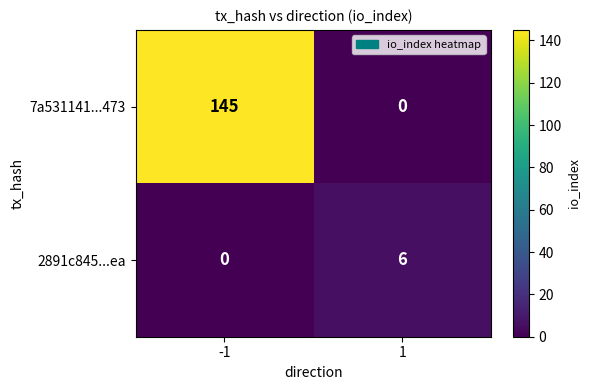

What is the highest value of the 2891c845...ea series?

6